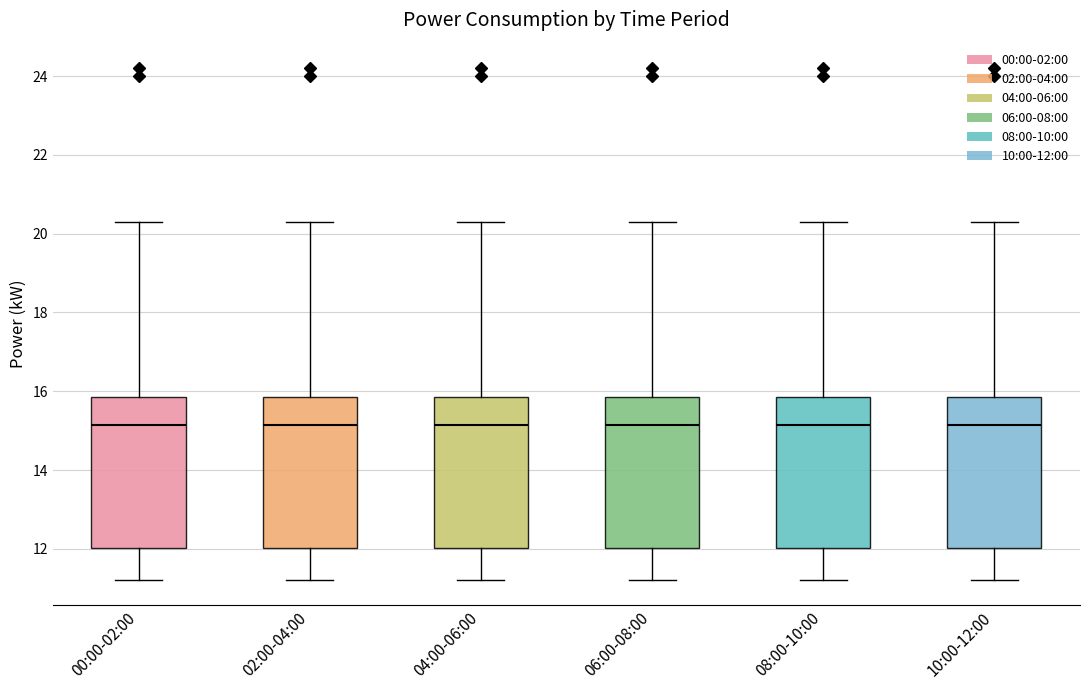

Reading left to right, transcribe this box plot: for each box, give where its median line is, the range the box spans, and where its two whiskers end, as read against the y-axis. The values are not printed on the chart, so give them approximately, as read against the axis.

00:00-02:00: median 15.2, box 12.0 to 15.8, whiskers 11.2 to 20.2
02:00-04:00: median 15.2, box 12.0 to 15.8, whiskers 11.2 to 20.2
04:00-06:00: median 15.2, box 12.0 to 15.8, whiskers 11.2 to 20.2
06:00-08:00: median 15.2, box 12.0 to 15.8, whiskers 11.2 to 20.2
08:00-10:00: median 15.2, box 12.0 to 15.8, whiskers 11.2 to 20.2
10:00-12:00: median 15.2, box 12.0 to 15.8, whiskers 11.2 to 20.2